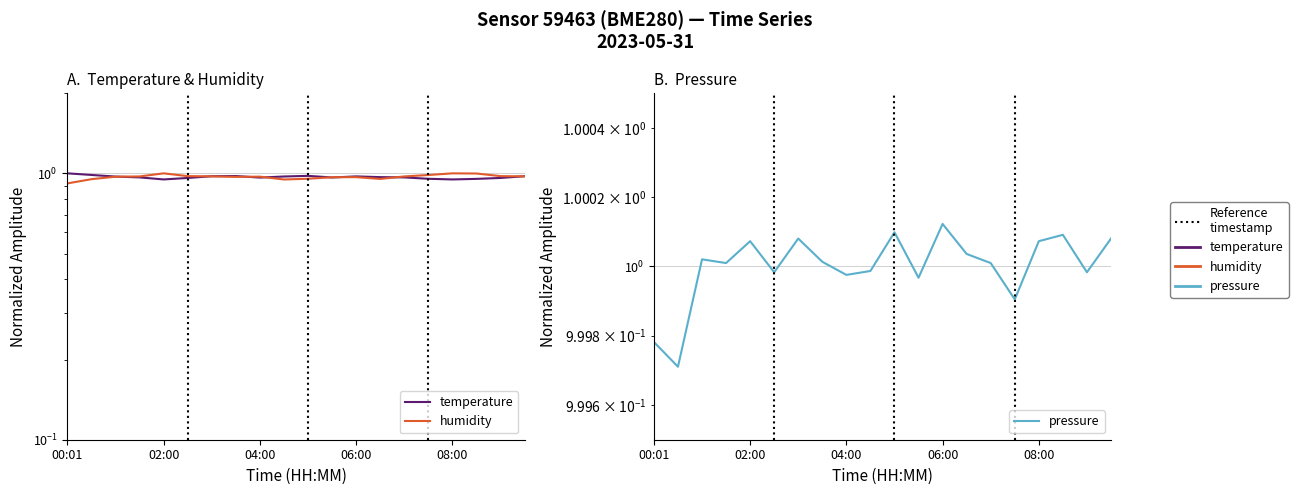

What value does the pressure series have at 04:00?

1.0